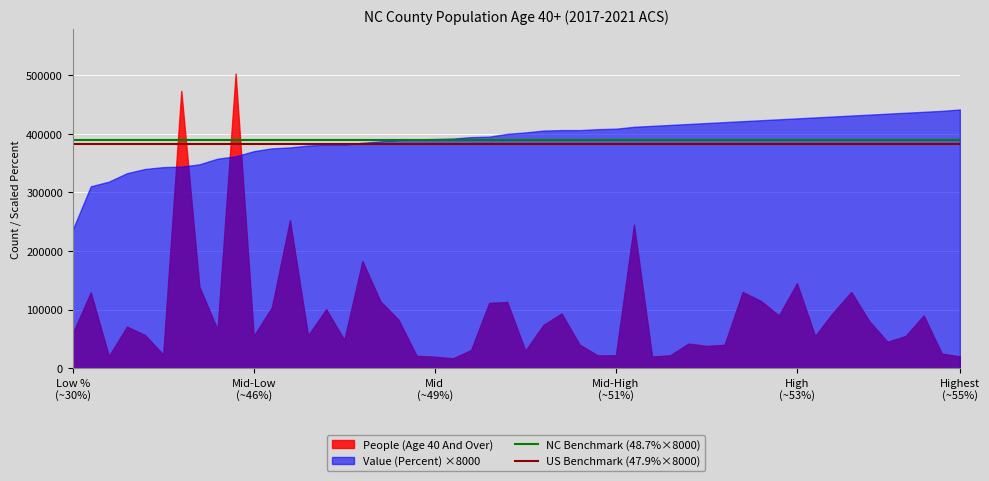

At Mid-Low
(~46%), list the series in order from smallest to largest.

People (Age 40 And Over), Value (Percent) ×8000